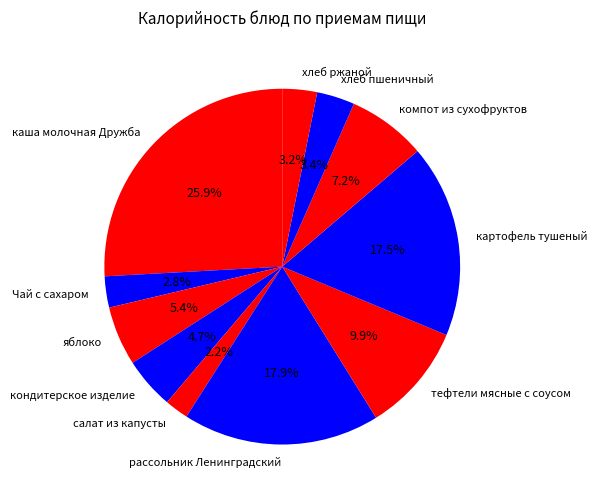

Which has a higher value, хлеб пшеничный or Чай с сахаром?

хлеб пшеничный